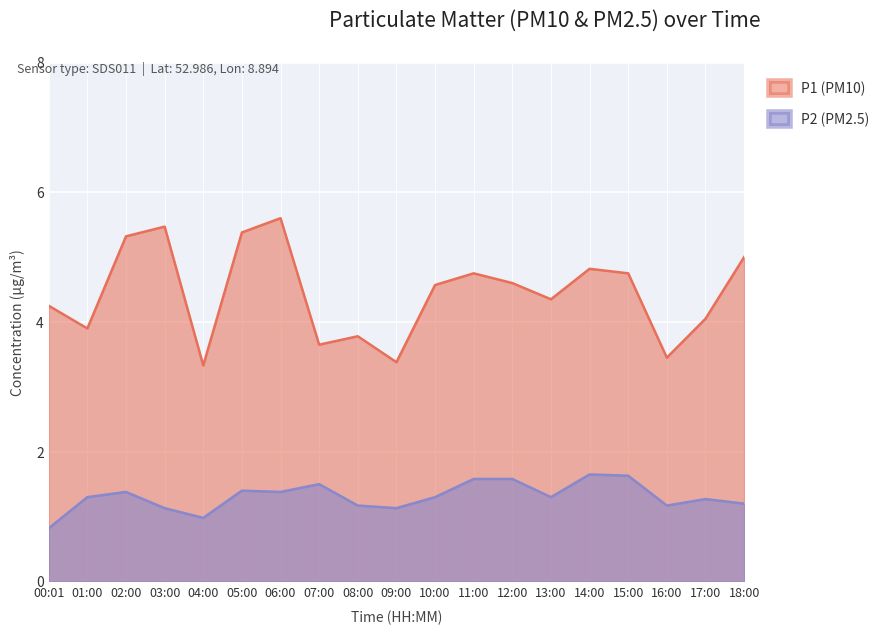

Reading left to right, list all the values displayed in this chart.

P1 (PM10): 00:01=4.2	01:00=3.9	02:00=5.3	03:00=5.5	04:00=3.3	05:00=5.4	06:00=5.6	07:00=3.6	08:00=3.8	09:00=3.4	10:00=4.6	11:00=4.8	12:00=4.6	13:00=4.3	14:00=4.8	15:00=4.8	16:00=3.5	17:00=4.0	18:00=5.0
P2 (PM2.5): 00:01=0.8	01:00=1.3	02:00=1.4	03:00=1.1	04:00=1.0	05:00=1.4	06:00=1.4	07:00=1.5	08:00=1.2	09:00=1.1	10:00=1.3	11:00=1.6	12:00=1.6	13:00=1.3	14:00=1.6	15:00=1.6	16:00=1.2	17:00=1.3	18:00=1.2